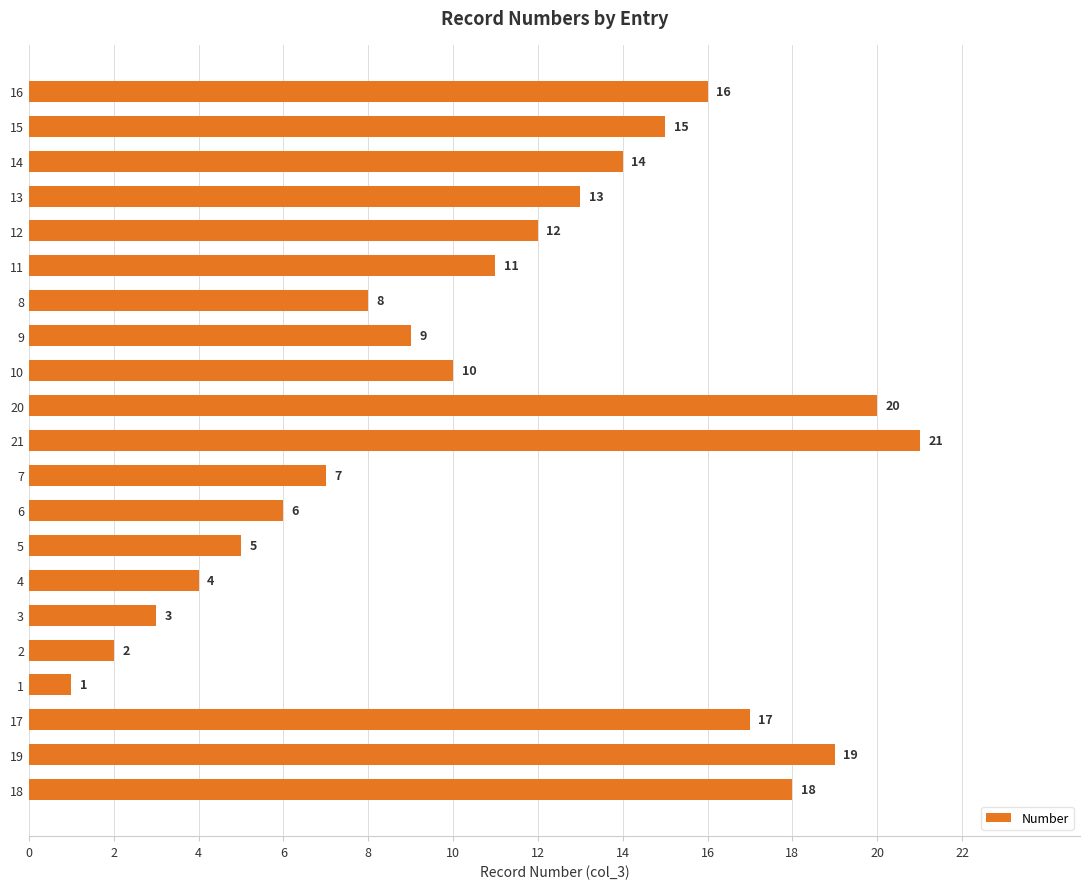

True or false: the data shows 3 at 14.

False